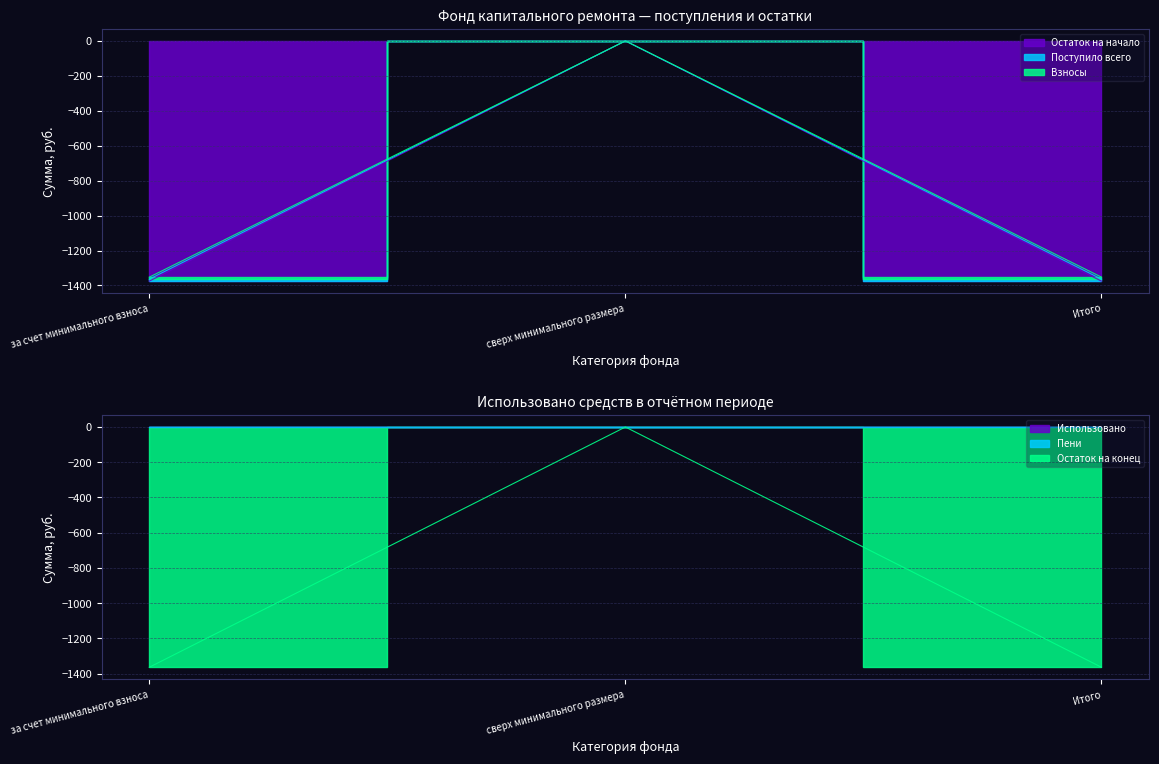

Reading right to left, transcribe all the data shown in this chart.

Остаток на начало: Итого=-1375.4	сверх минимального размера=0.0	за счет минимального взноса=-1375.4
Поступило всего: Итого=-1363.9	сверх минимального размера=0.0	за счет минимального взноса=-1363.9
Взносы: Итого=-1352.5	сверх минимального размера=0.0	за счет минимального взноса=-1352.5
Остаток на конец: Итого=-1363.9	сверх минимального размера=0.0	за счет минимального взноса=-1363.9